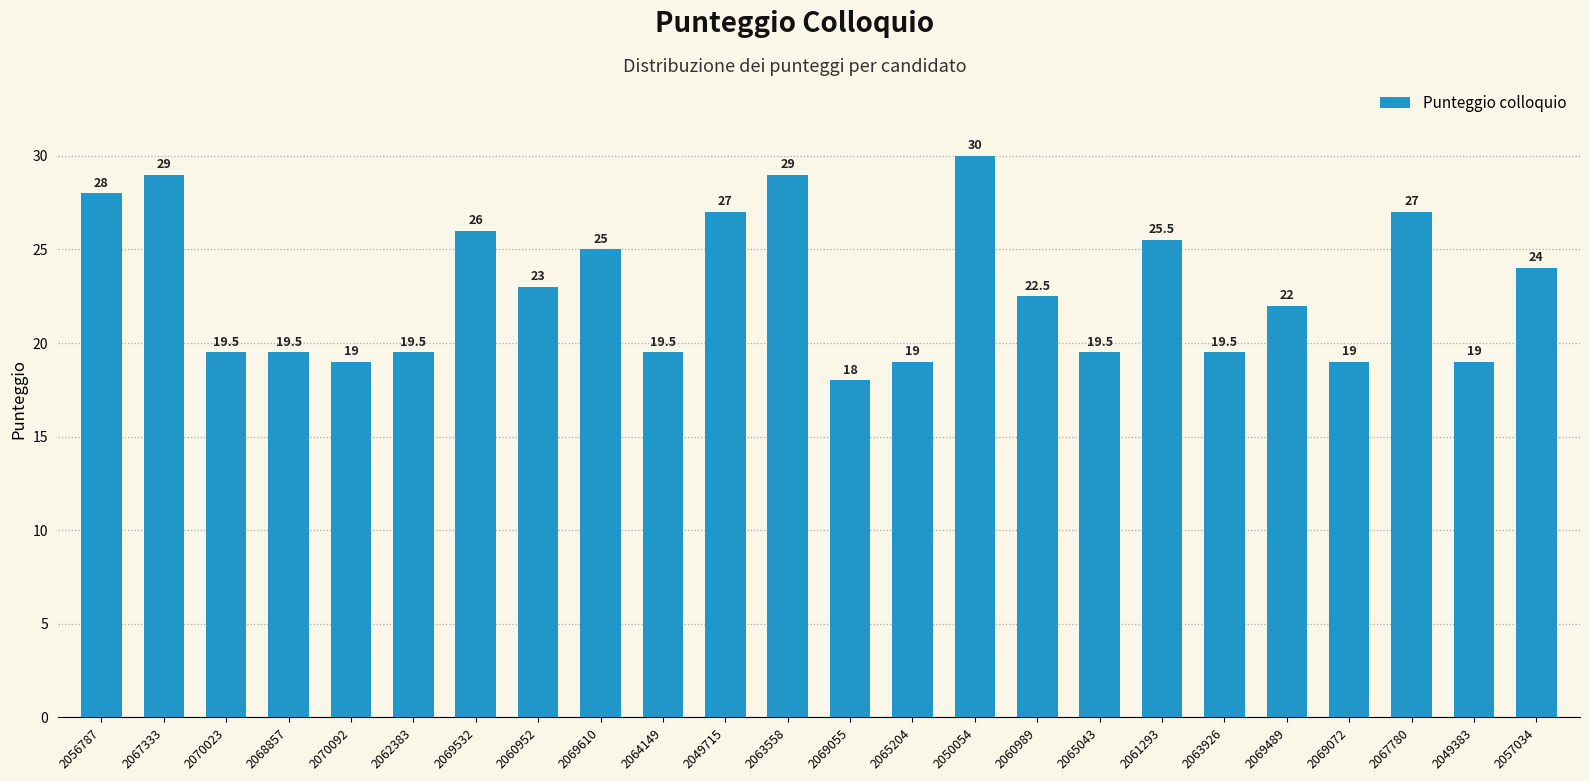

Reading right to left, what are all the values shown in this chart?

24.0	19.0	27.0	19.0	22.0	19.5	25.5	19.5	22.5	30.0	19.0	18.0	29.0	27.0	19.5	25.0	23.0	26.0	19.5	19.0	19.5	19.5	29.0	28.0